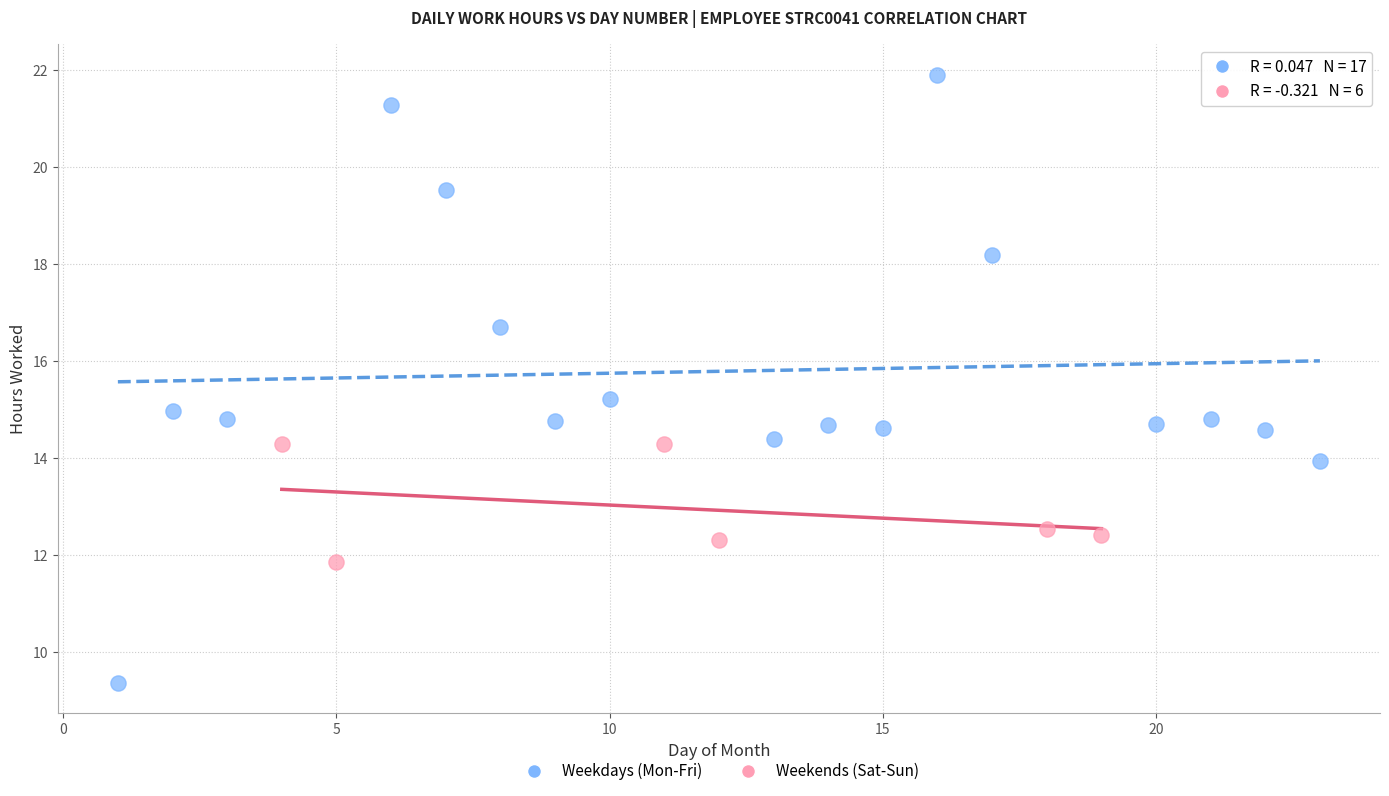

Which series contains the highest Y value?

Weekdays (Mon-Fri)